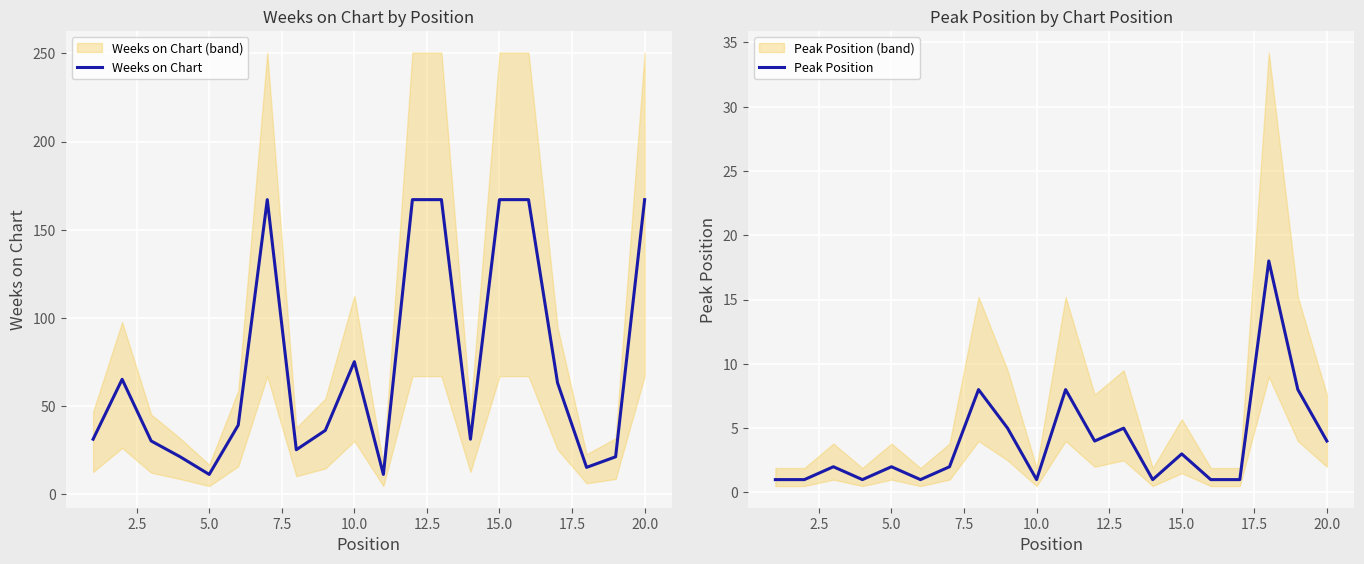

What is the minimum value for Weeks on Chart?

11